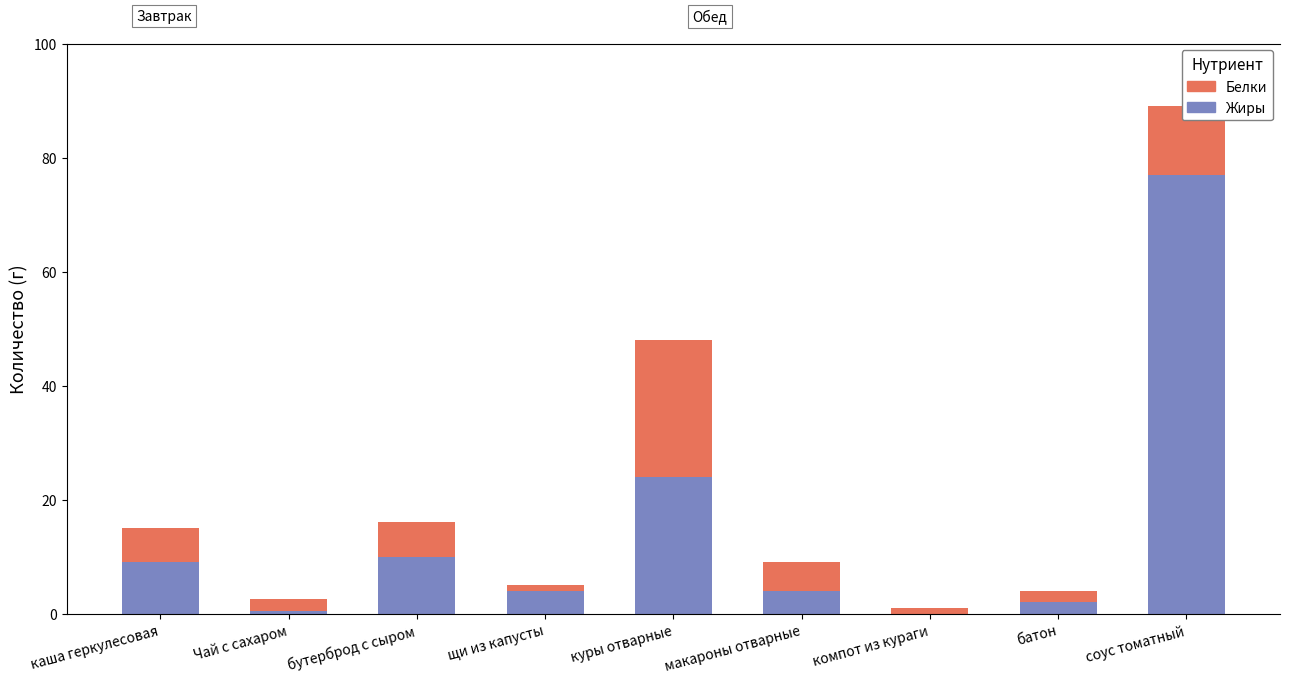

Which series has the largest total across all categories?

Жиры